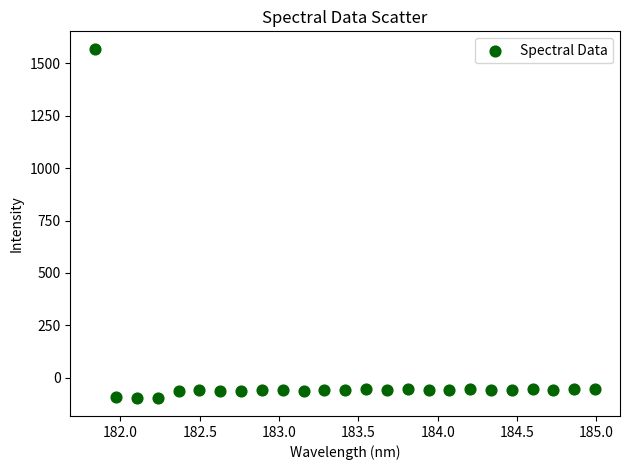

What is the range of Y values (max minus min)?

1665.7